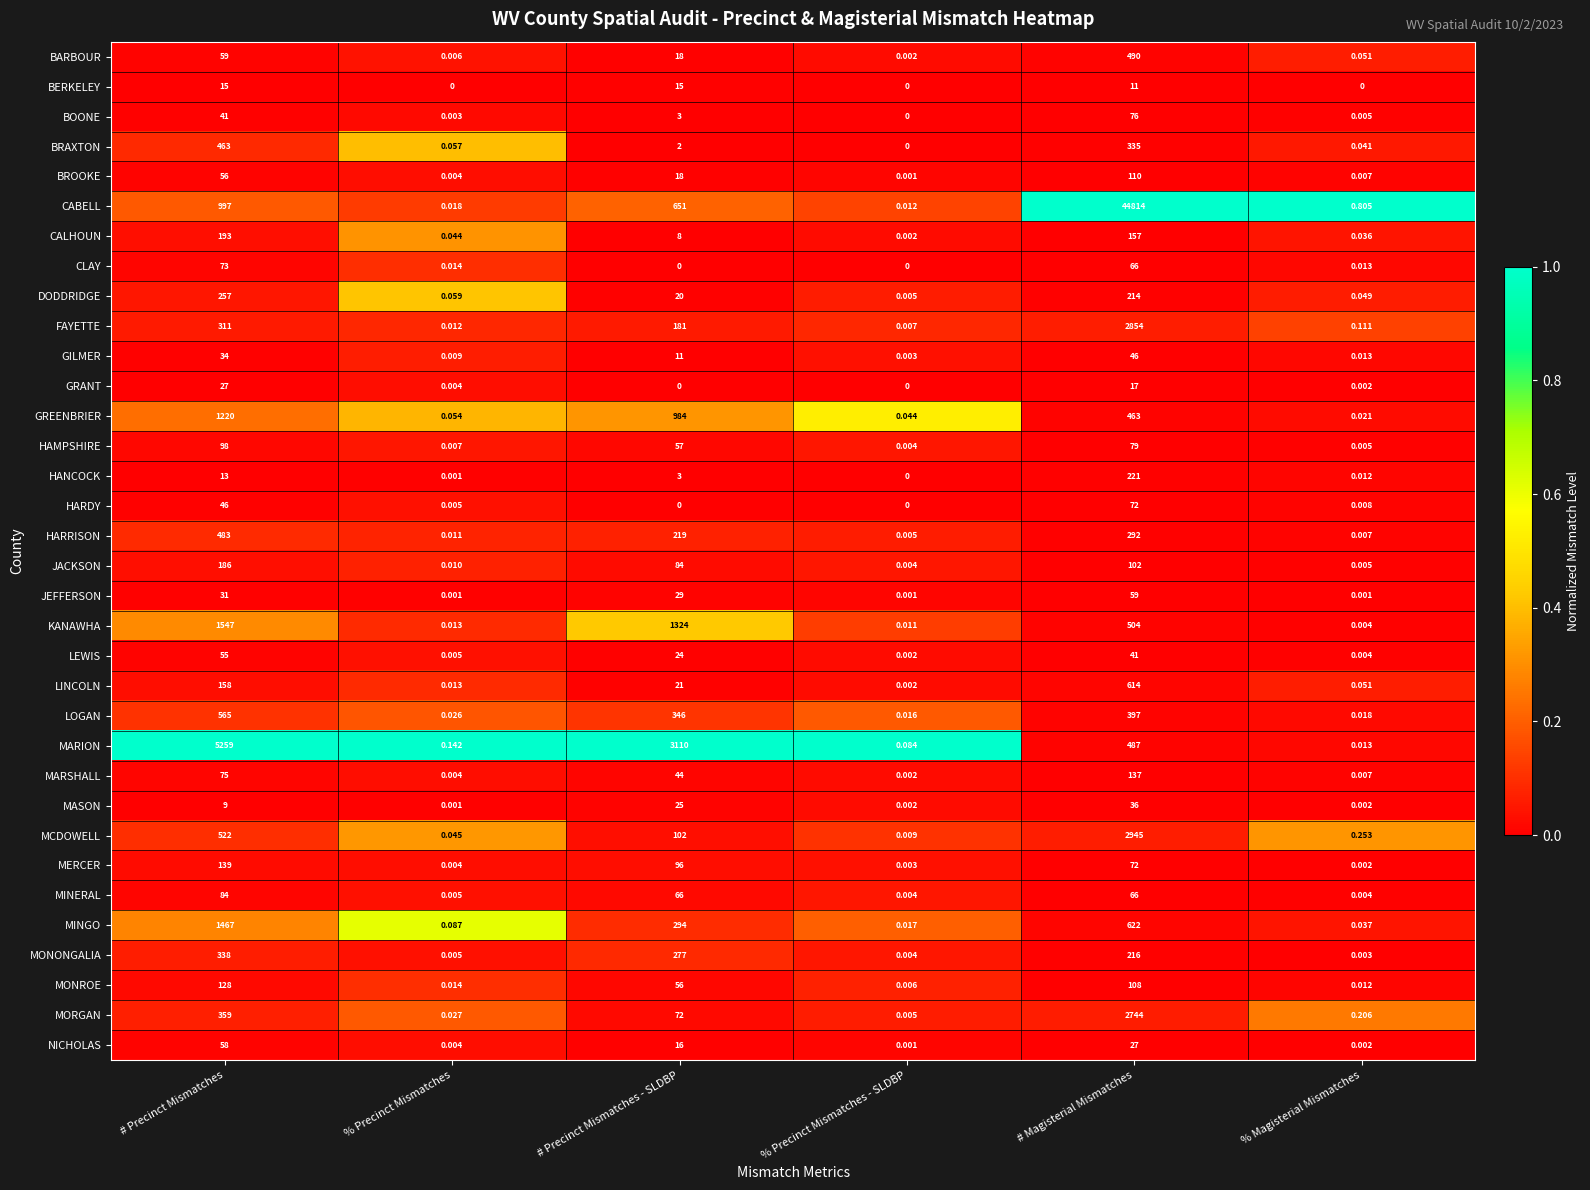

Is the value of CABELL at % Precinct Mismatches - SLDBP greater than the value of LEWIS at % Precinct Mismatches - SLDBP?

Yes